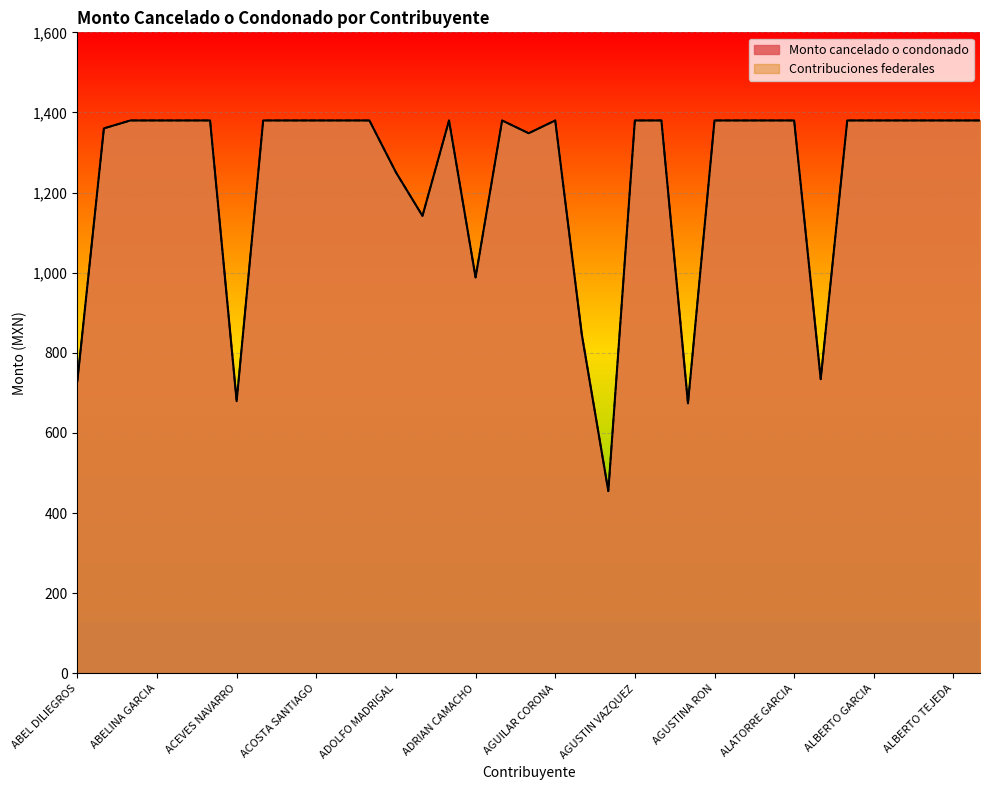

What is the difference between the maximum and minimum values in the Monto cancelado o condonado series?

925.3